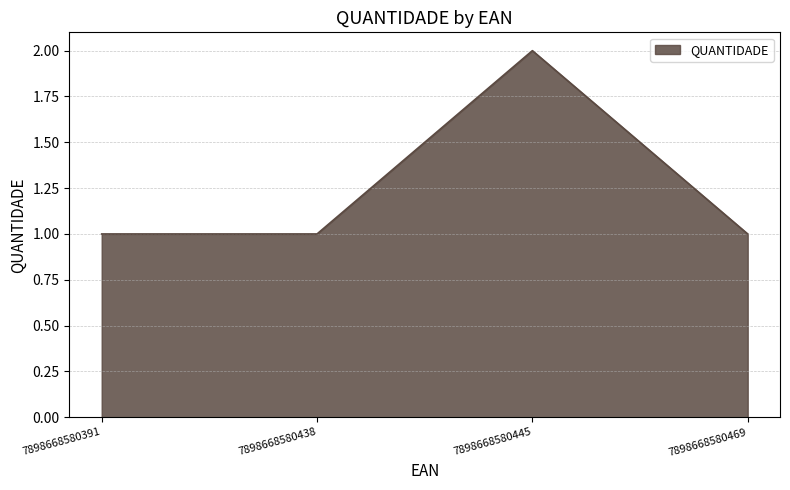

What is the difference between the maximum and minimum values?

1